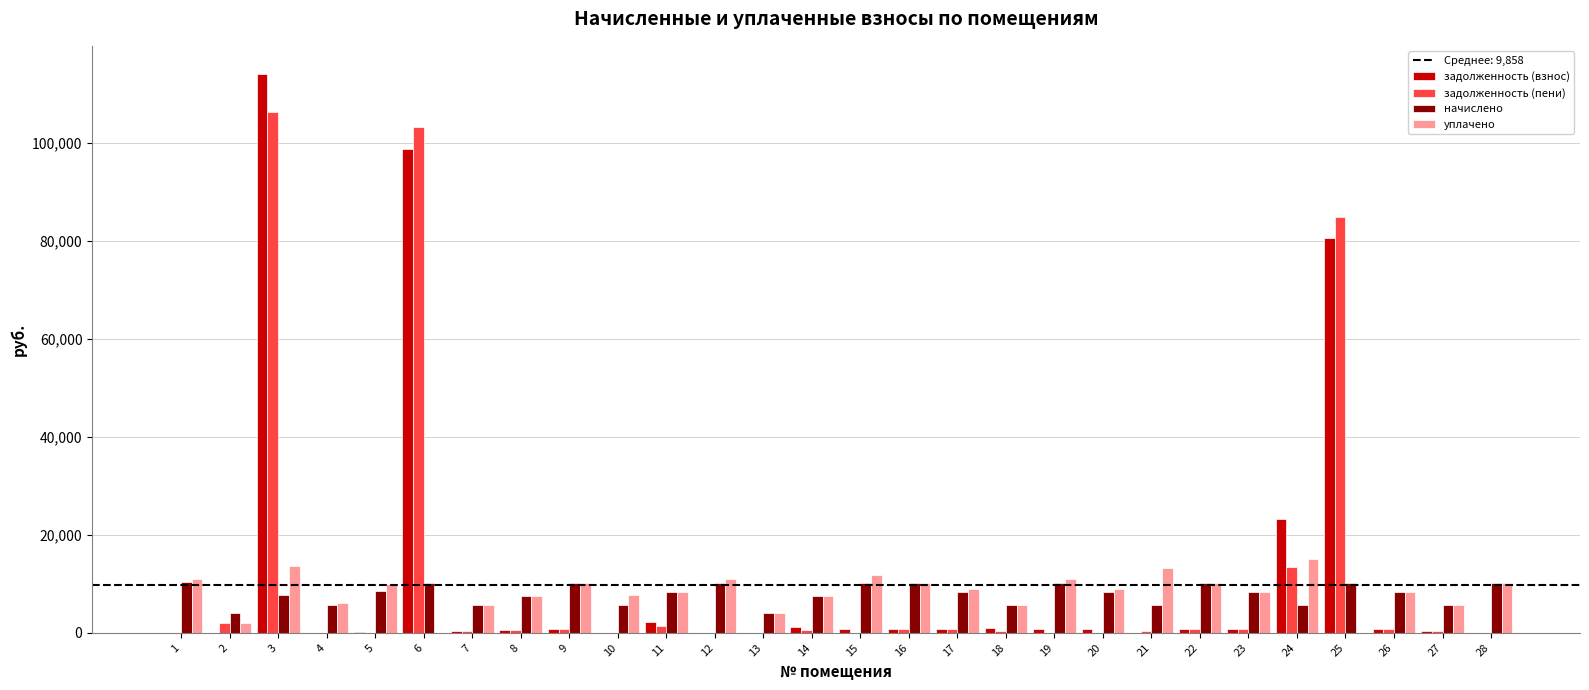

True or false: задолженность (взнос) has a value of 471.2 at 7.

True